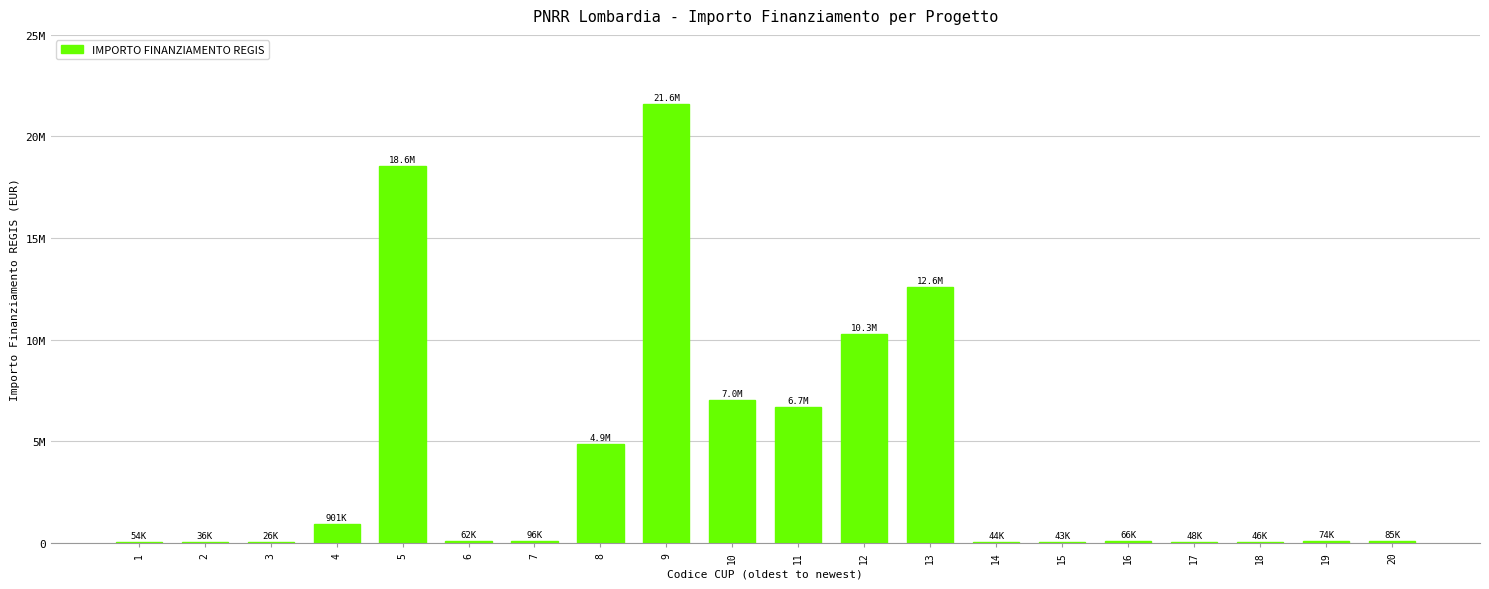

What is the change in value from 9 to 14?

-21571051.4